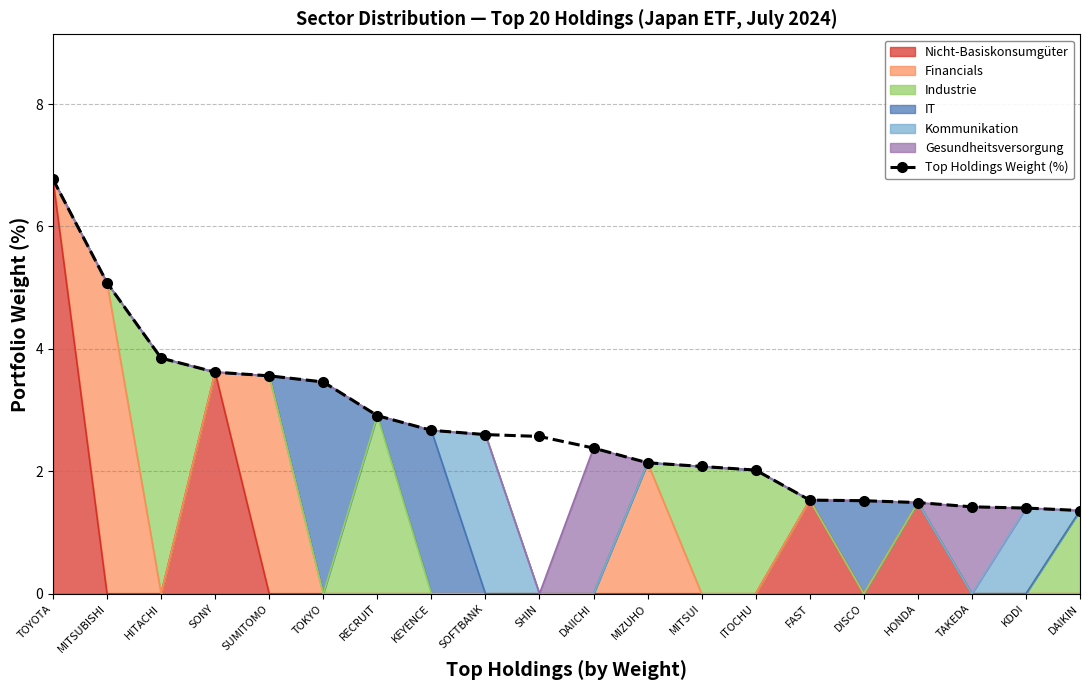

What is the sum of the values at DISCO and DAIICHI?

3.9